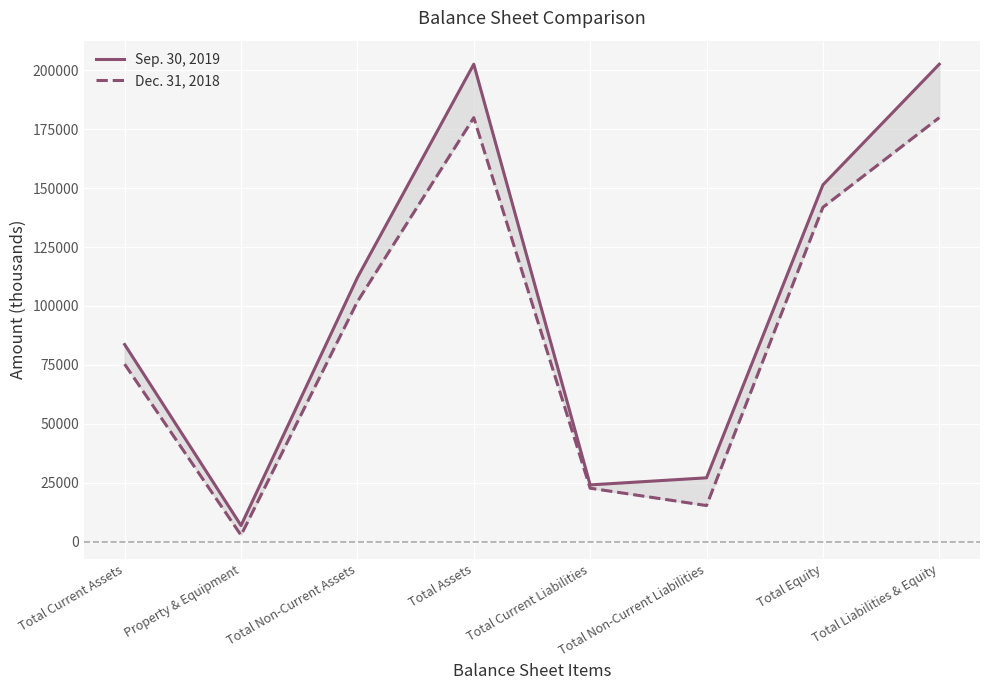

How many data points in Dec. 31, 2018 are above 101826?

3